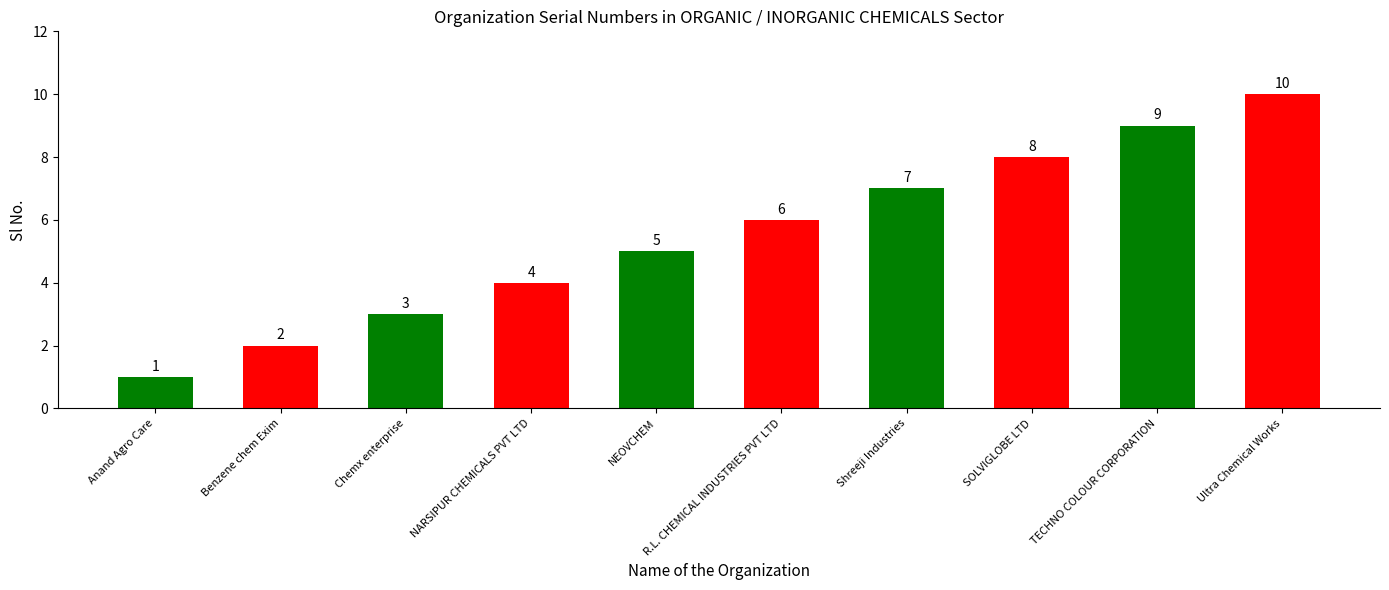

Rank the categories by value from highest to lowest.

Ultra Chemical Works, TECHNO COLOUR CORPORATION, SOLVIGLOBE LTD, Shreeji Industries, R.L. CHEMICAL INDUSTRIES PVT LTD, NEOVCHEM, NARSIPUR CHEMICALS PVT LTD, Chemx enterprise, Benzene chem Exim, Anand Agro Care